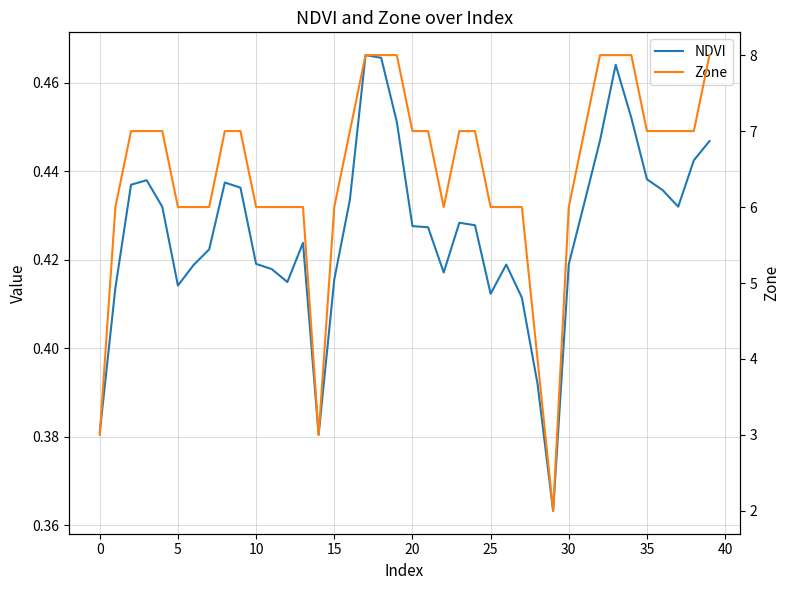

What is the total value across all series at 17?

8.5